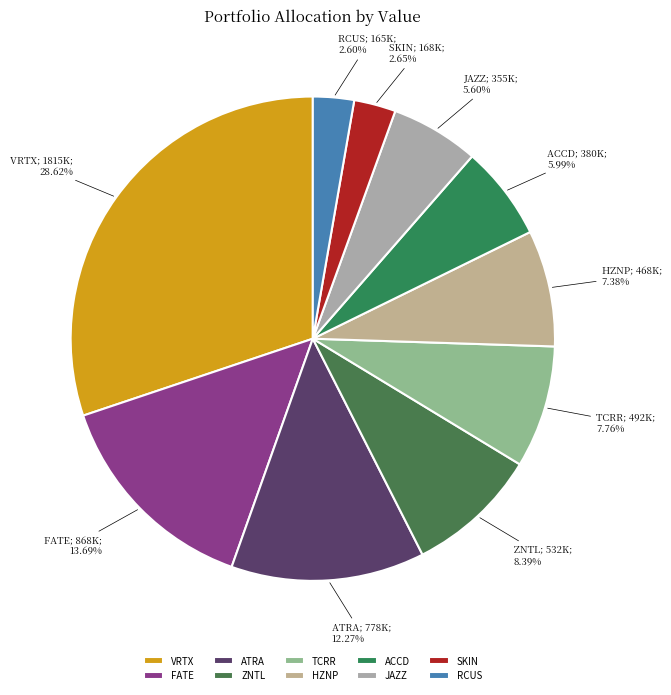

To the nearest percent, what is the average slice percentage?

10%